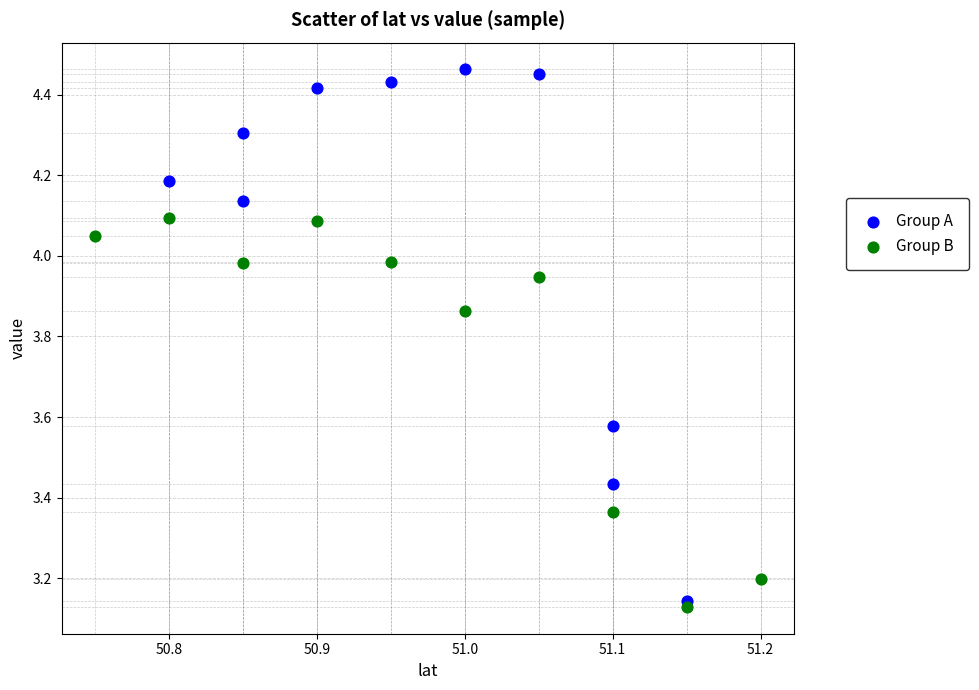

Which series has the widest spread of Y values?

Group A